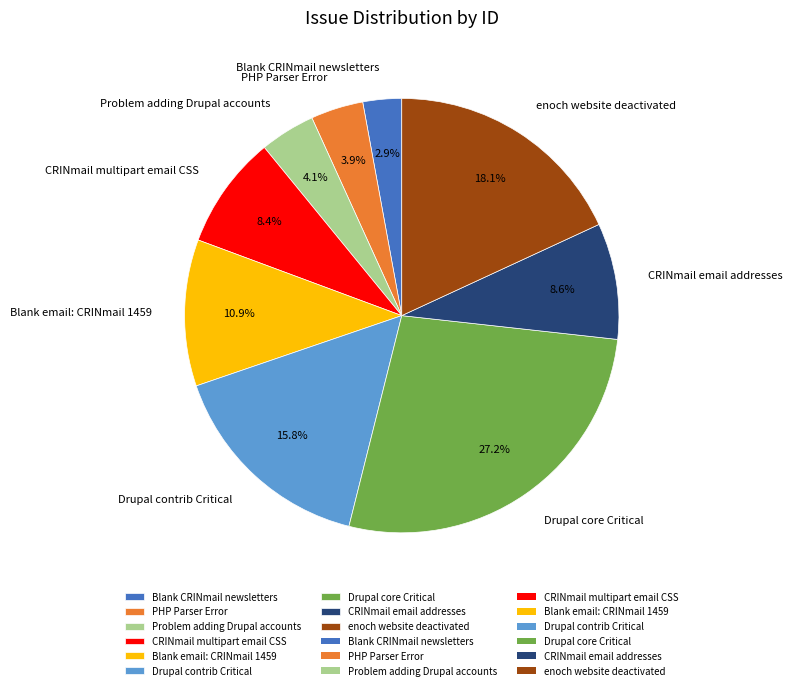

True or false: Blank CRINmail newsletters accounts for 9% of the total.

False